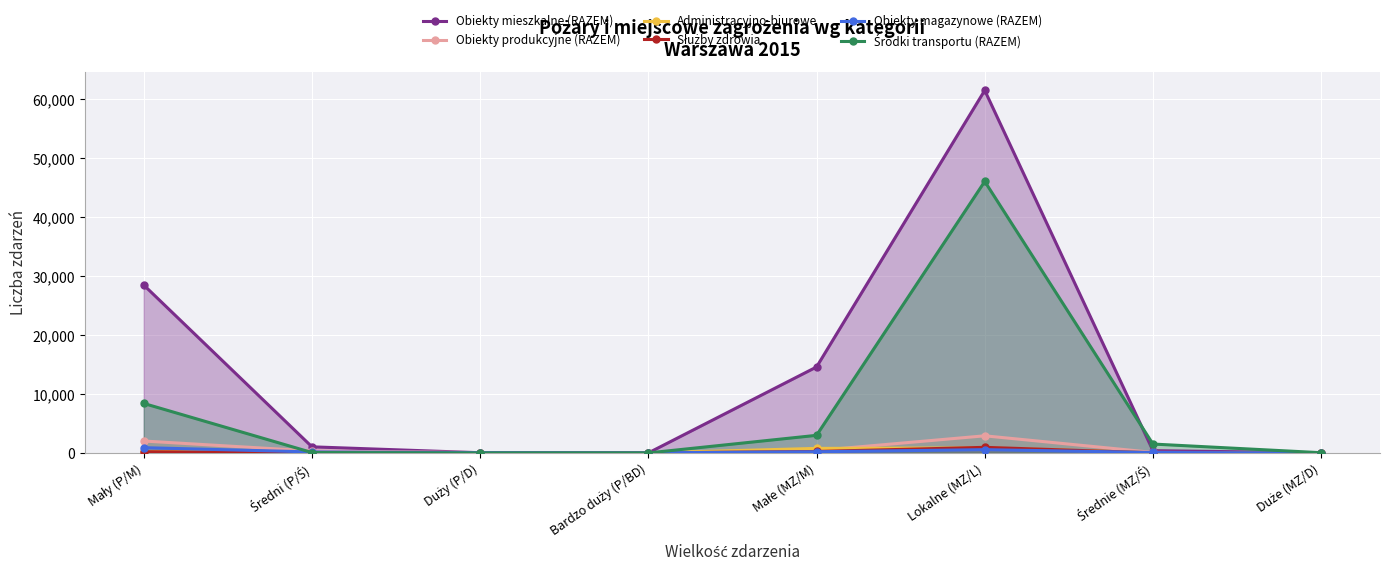

At which category is the sum across all series the highest?

Lokalne (MZ/L)